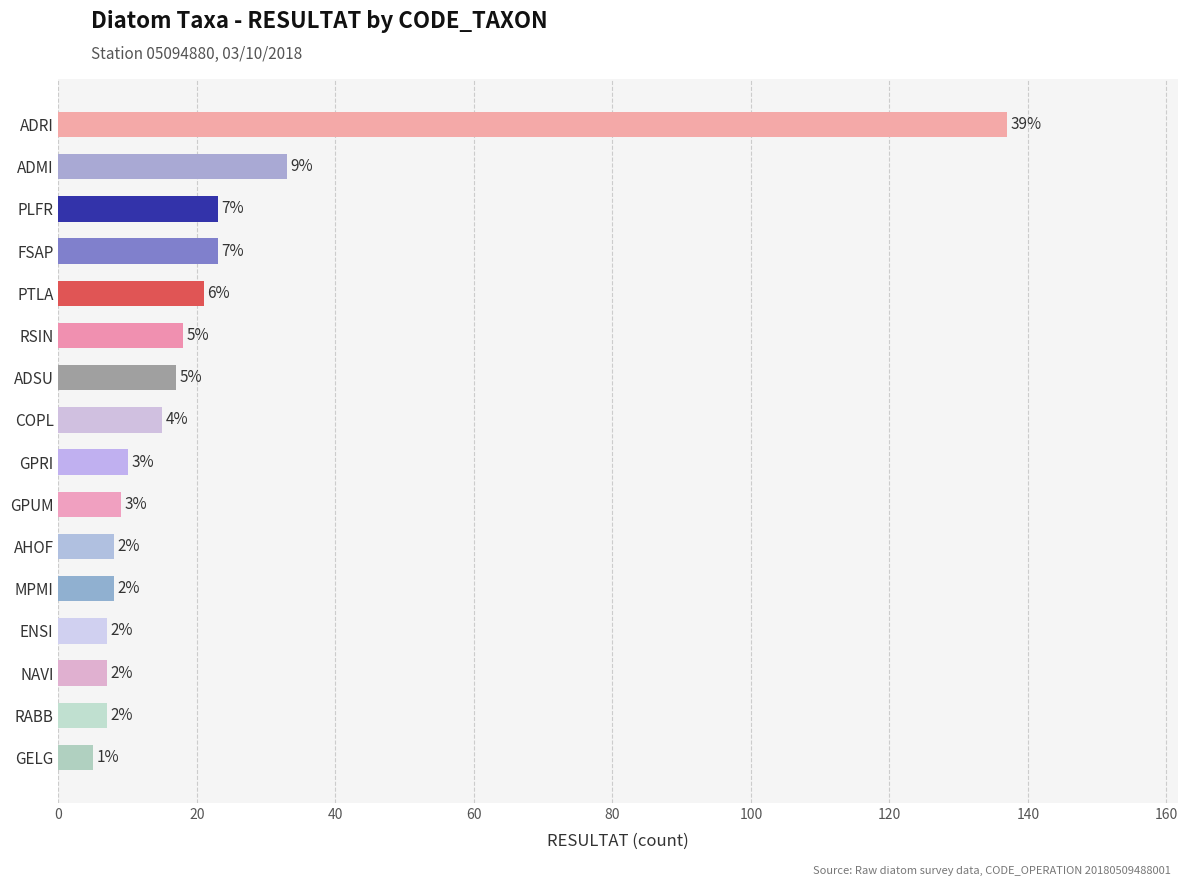

What value does the data have at ADMI, to the nearest 10?

30